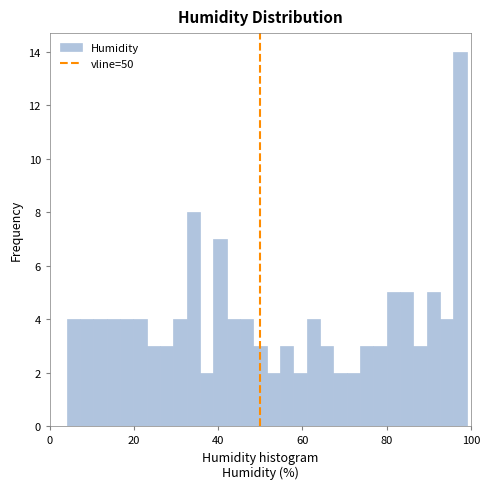

Around what value on the x-axis is the tallest bar? Give the approximate position of its centre, as read against the axis.

98